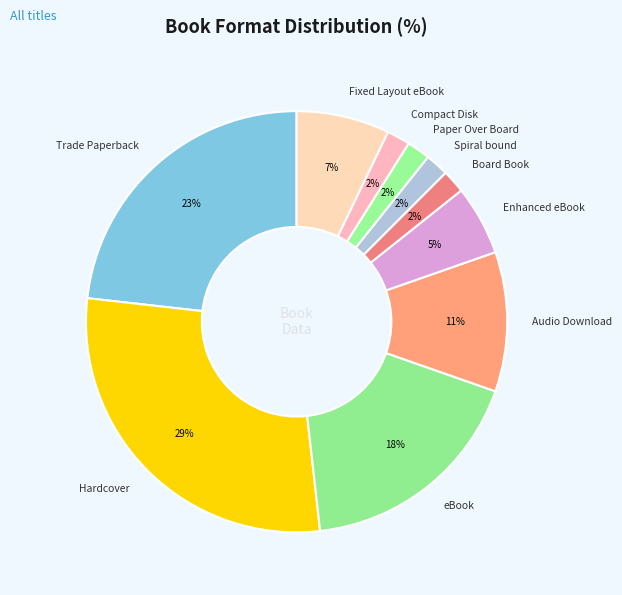

Which slice is the largest?

Hardcover